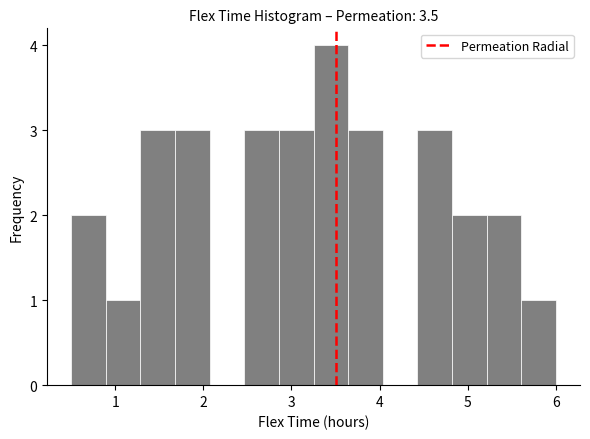

Read against the x-axis, roughly where is the centre of the tallest bar?

3.4